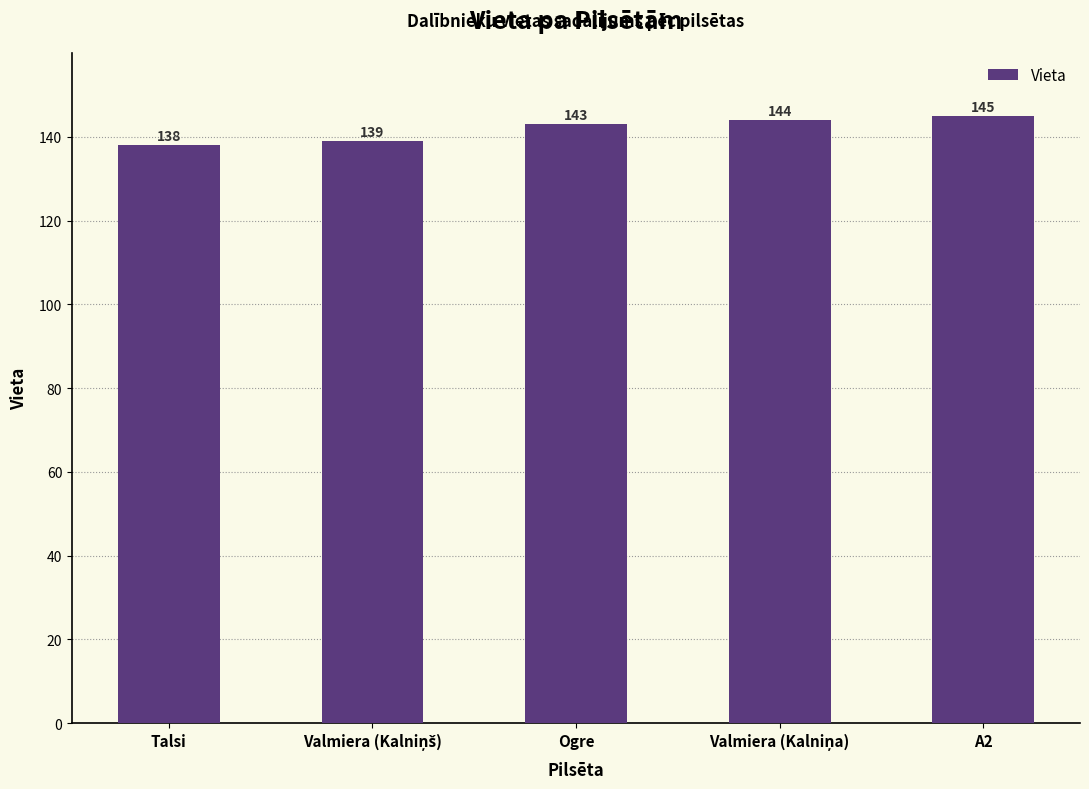

What value does the data have at Ogre?

143